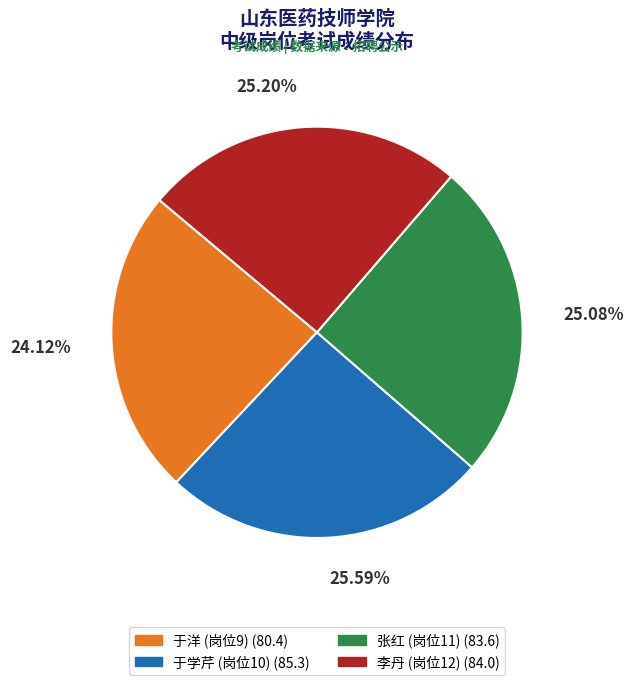

How many slices are in this pie chart?

4